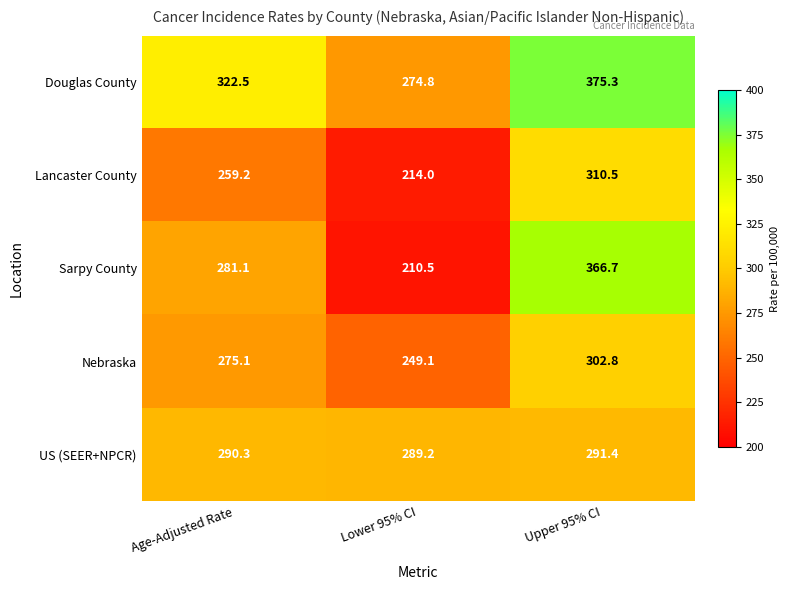

At which label is Lancaster County closest to 262?

Age-Adjusted Rate